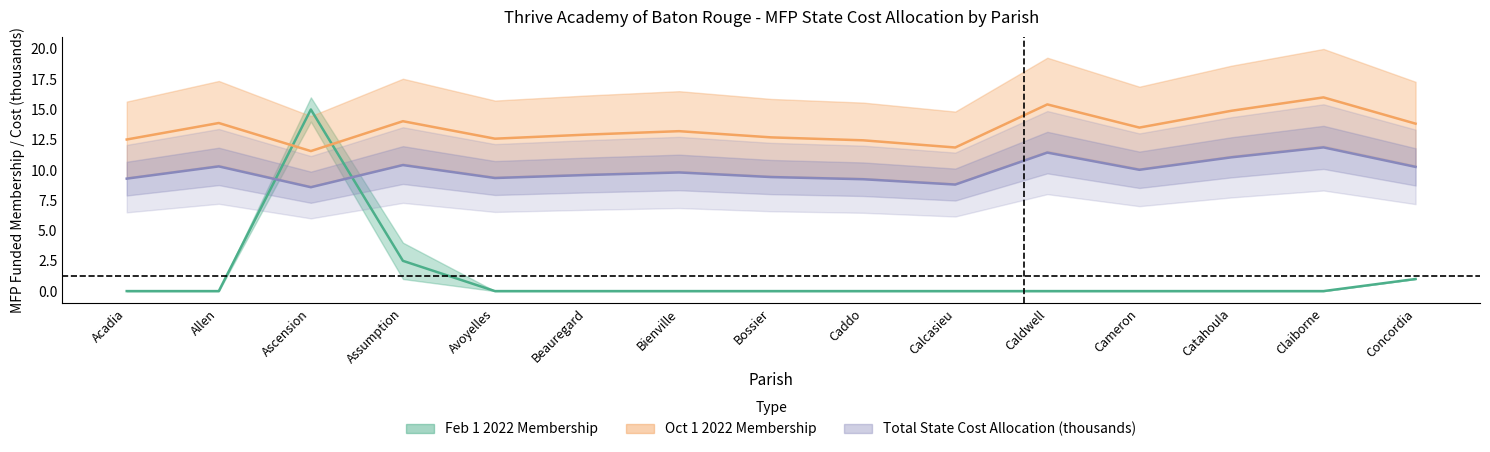

Where is the first local maximum for Total State Cost Allocation (thousands)?

Allen